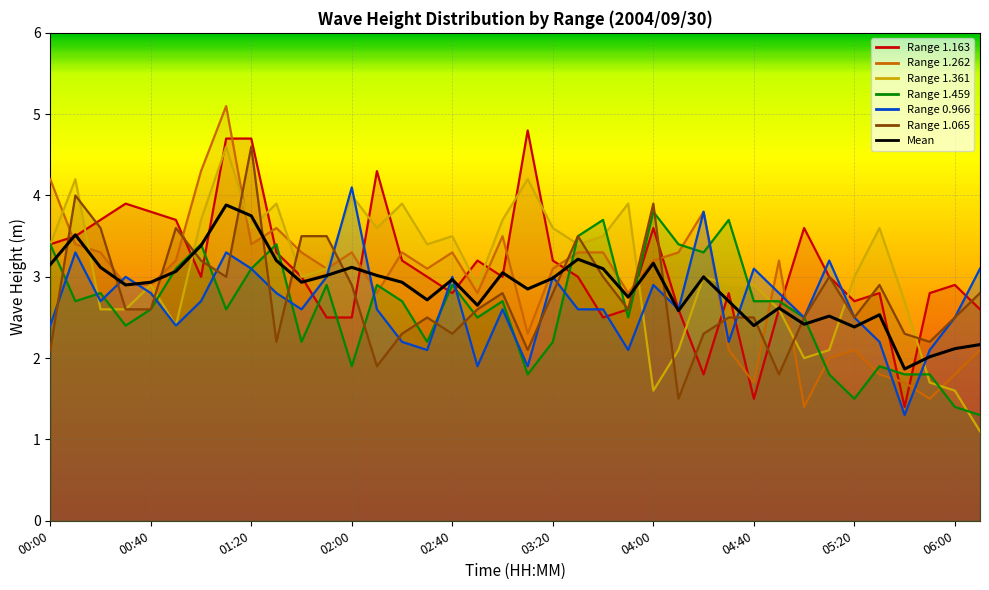

What is the difference between the second highest and minimum values?

1.9